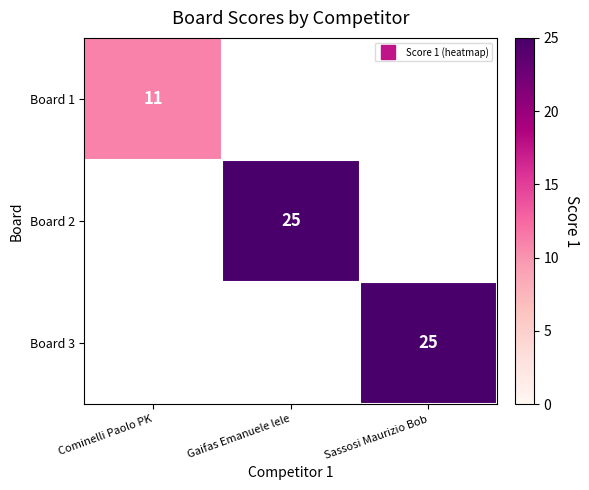

True or false: Board 3 has a value of 0 at Cominelli Paolo PK.

True